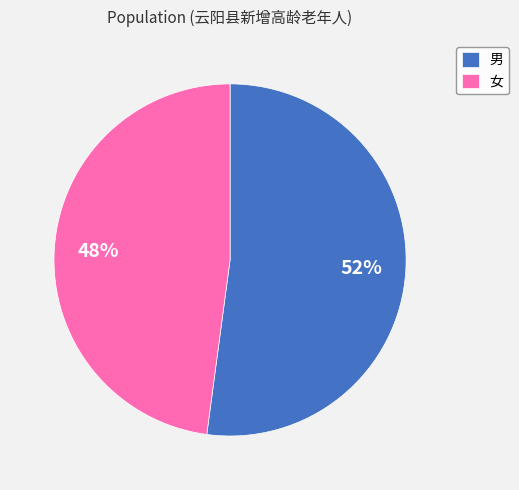

How many slices are in this pie chart?

2